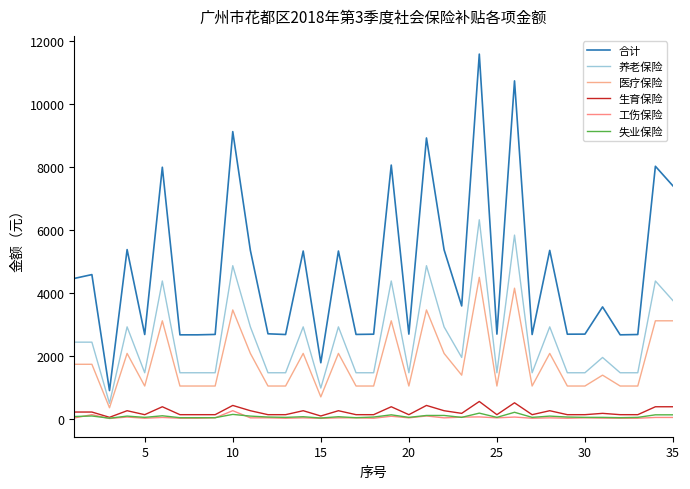

At how many categories does at least one series exceed 6989?

8